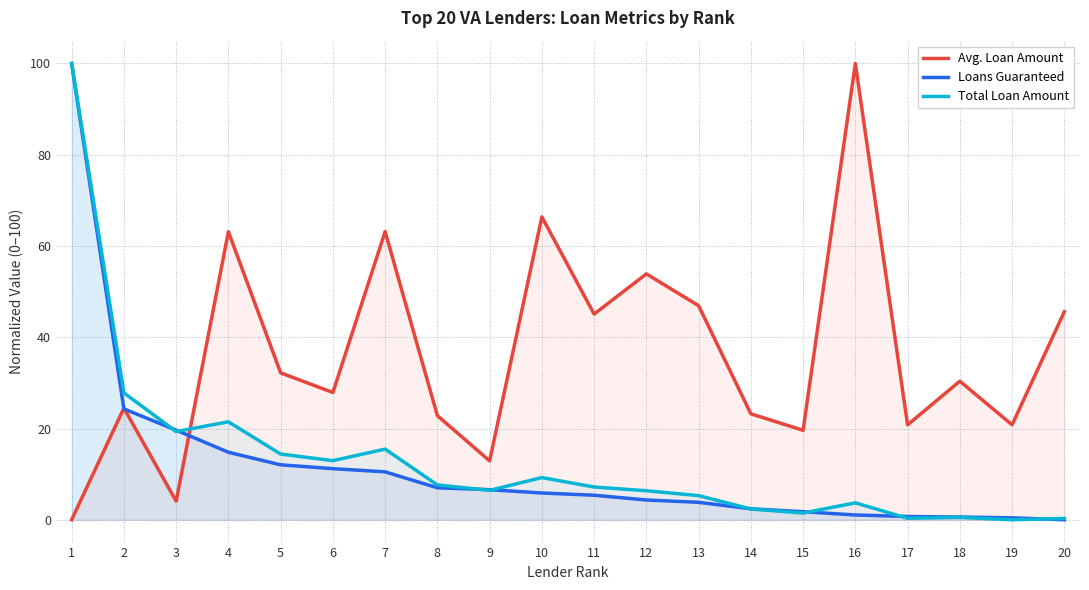

What is the value of the Avg. Loan Amount point at the 16th from the left?

100.0